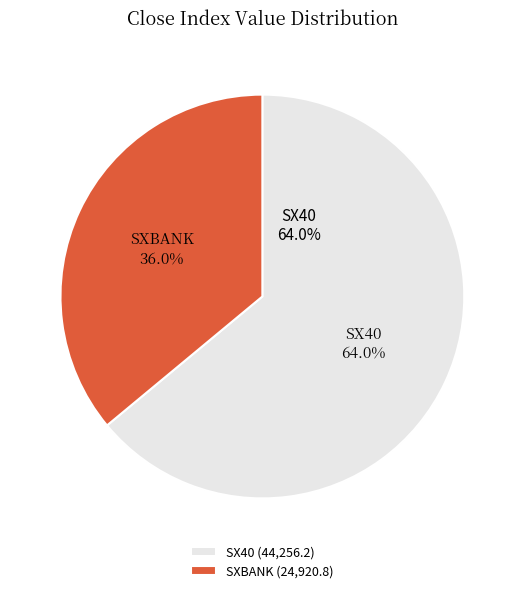

What percentage is the SXBANK slice, to the nearest percent?

36%